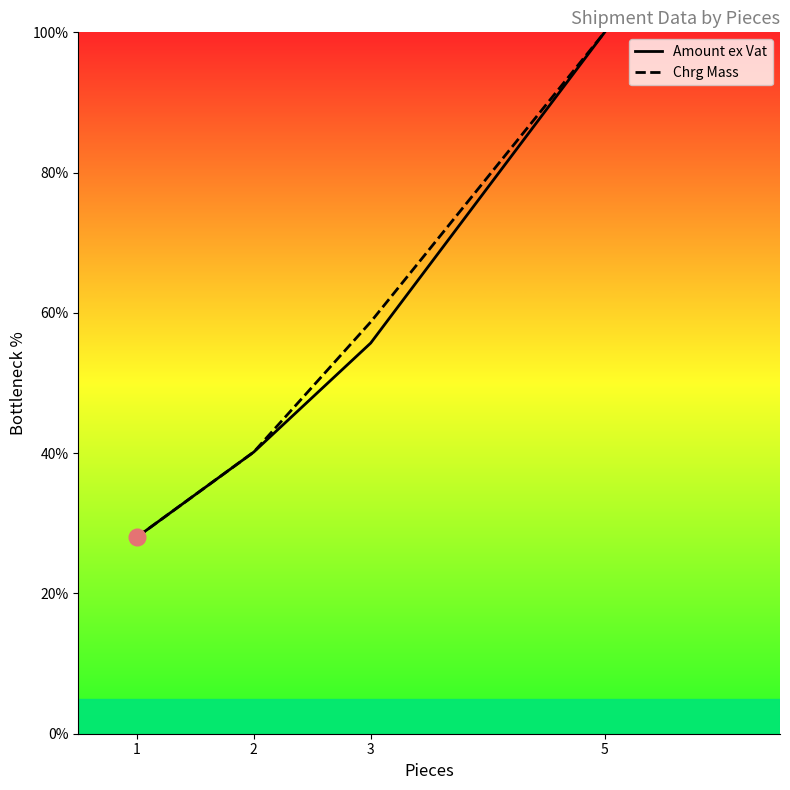

Is it true that Amount ex Vat equals 40.2 at 2?

True